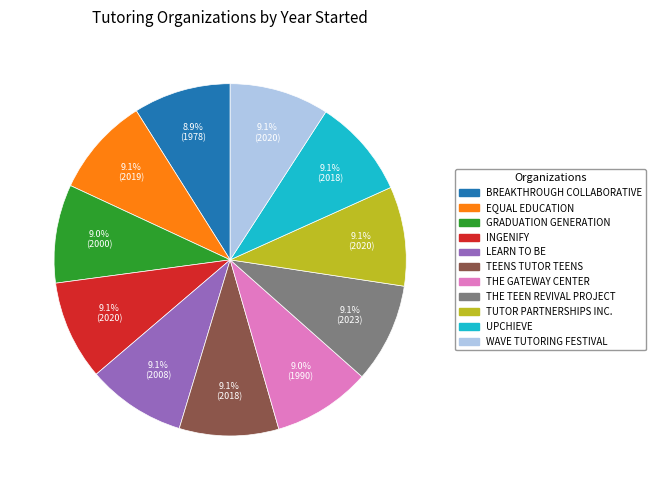

Does any single category account for the majority?

No